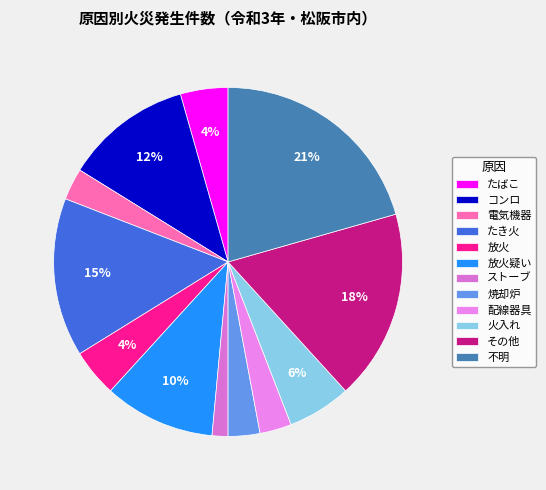

What percentage is the たき火 slice, to the nearest percent?

15%